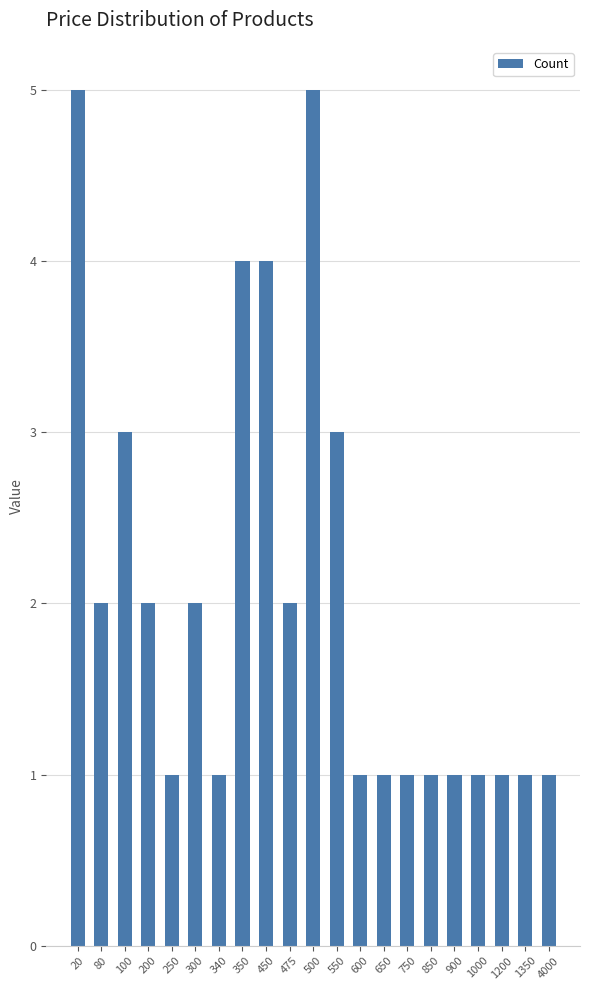

What is the greatest value displayed?

5